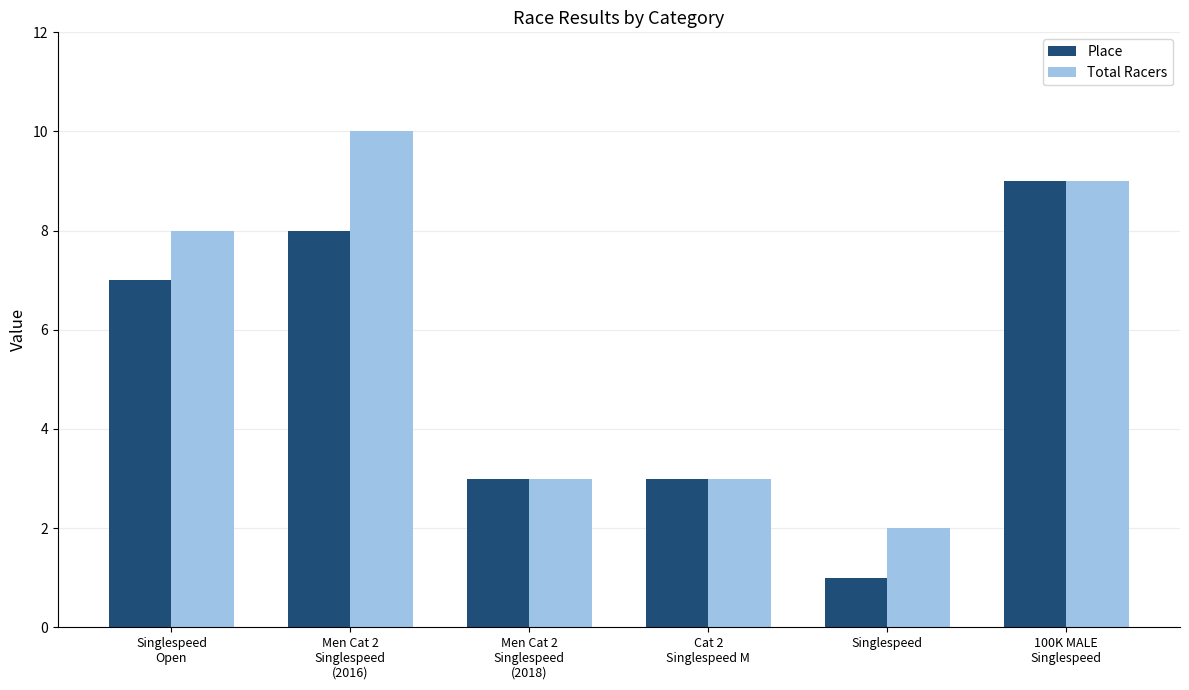

What is the difference between the Place values at 100K MALE
Singlespeed and Cat 2
Singlespeed M?

6